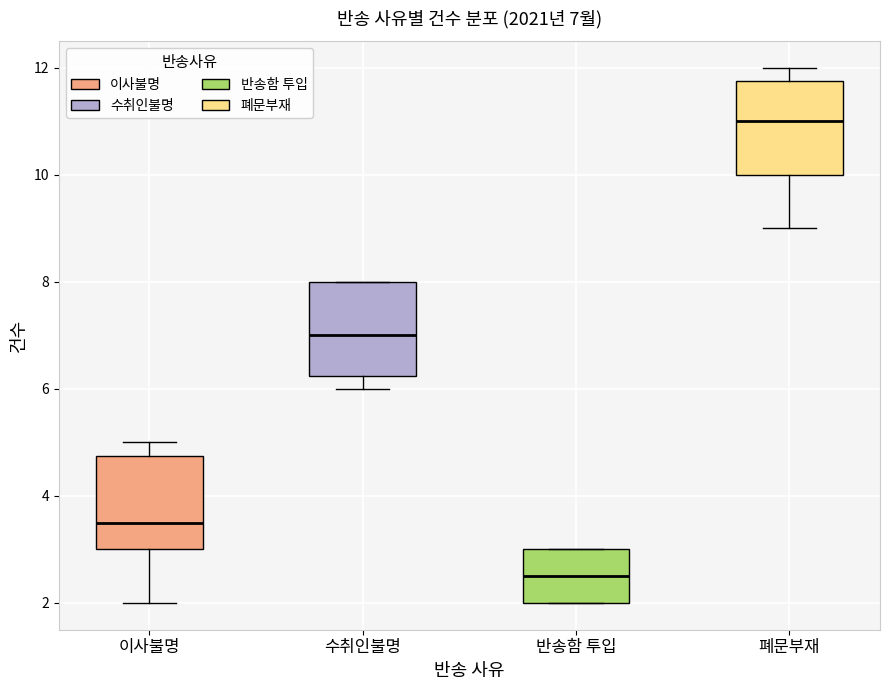

Which box has the lowest median line?

반송함 투입